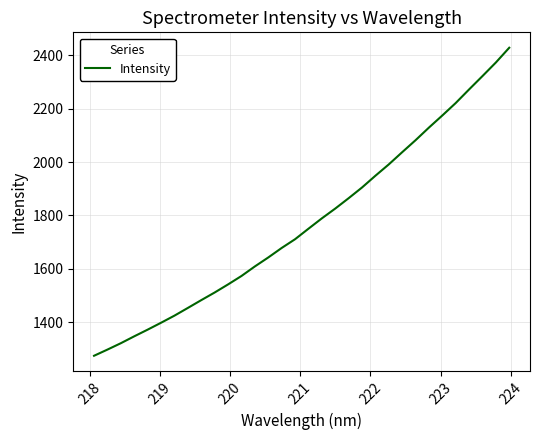

What is the difference between the maximum and minimum values?

1152.6